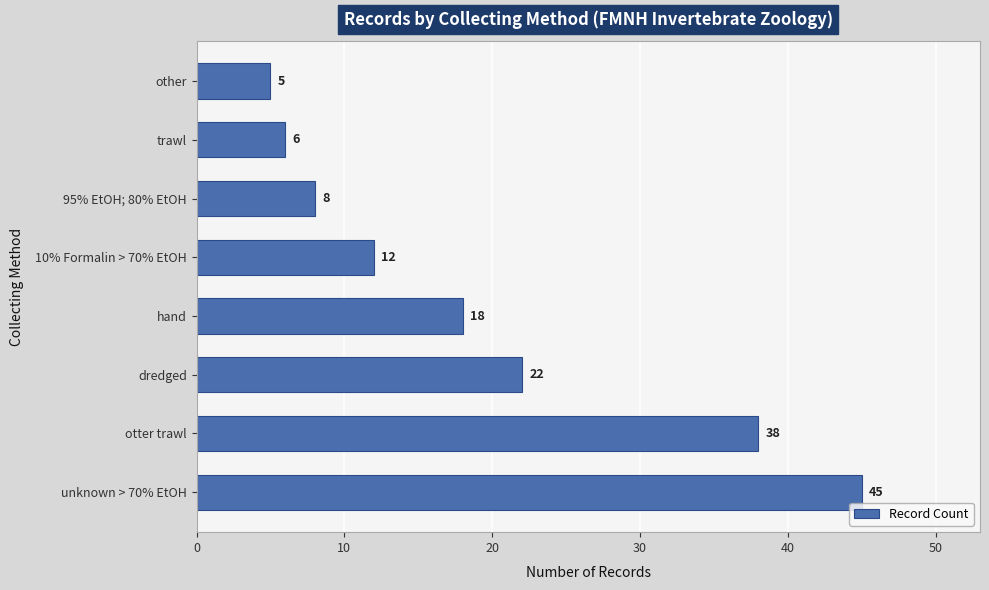

Rank the categories by value from highest to lowest.

unknown > 70% EtOH, otter trawl, dredged, hand, 10% Formalin > 70% EtOH, 95% EtOH; 80% EtOH, trawl, other